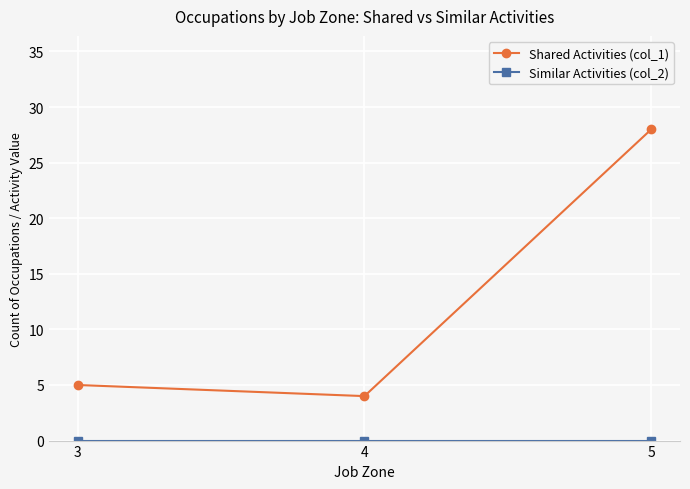

Which series has the largest total across all categories?

Shared Activities (col_1)